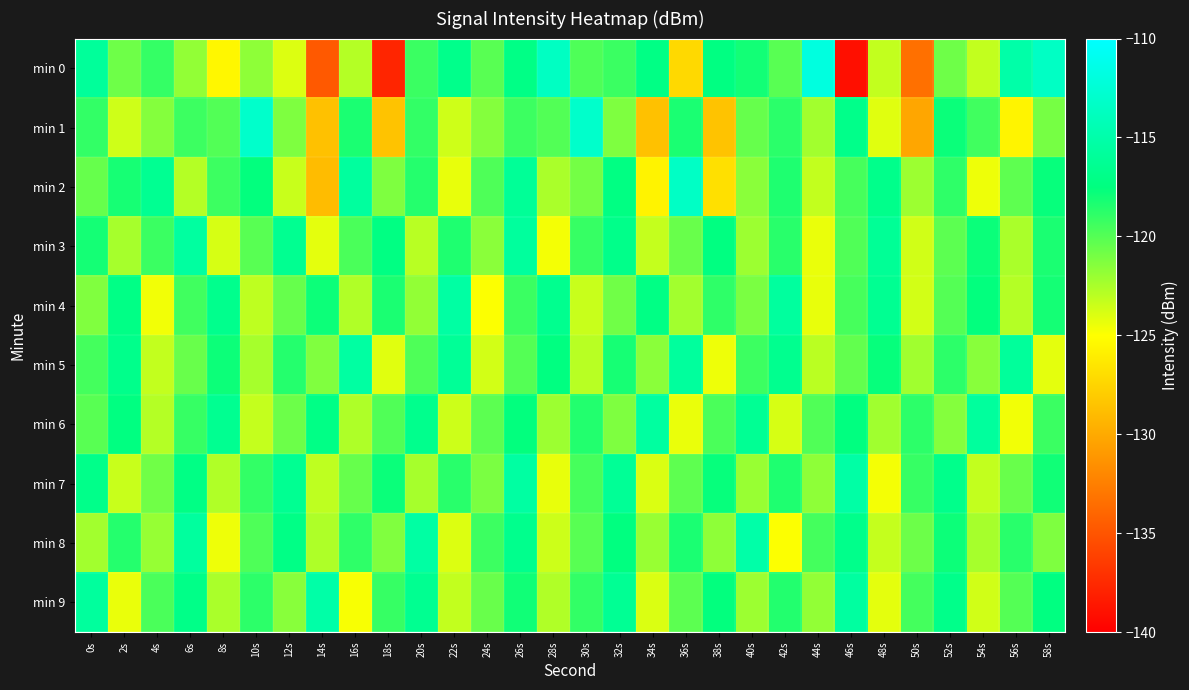

At which category is the sum across all series the highest?

26s